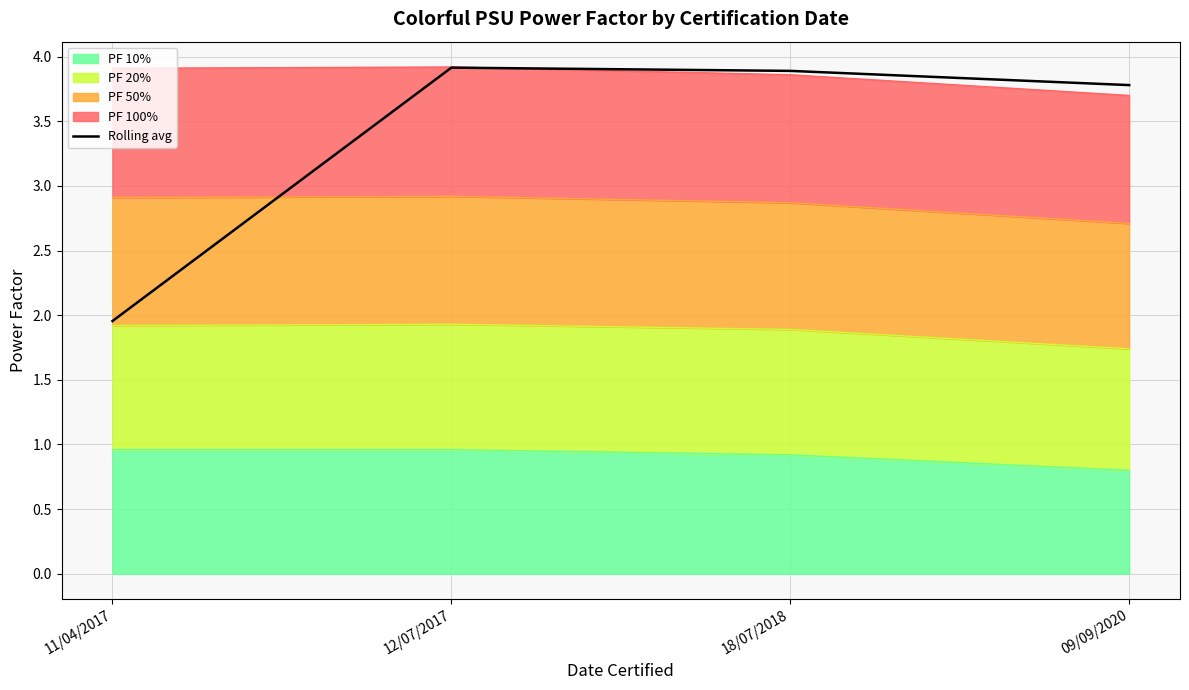

How many points are higher than both their immediate neighbors (excluding endpoints)?

1